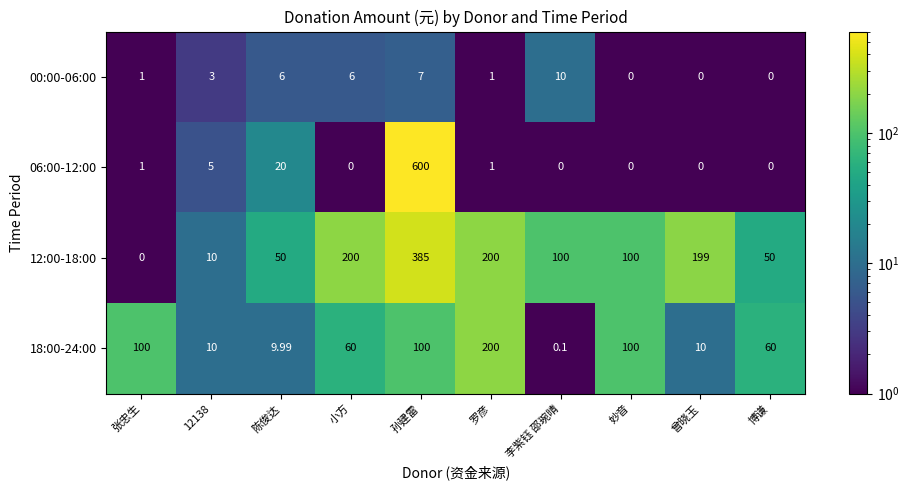

Where does the 12:00-18:00 series first go above 100?

小方